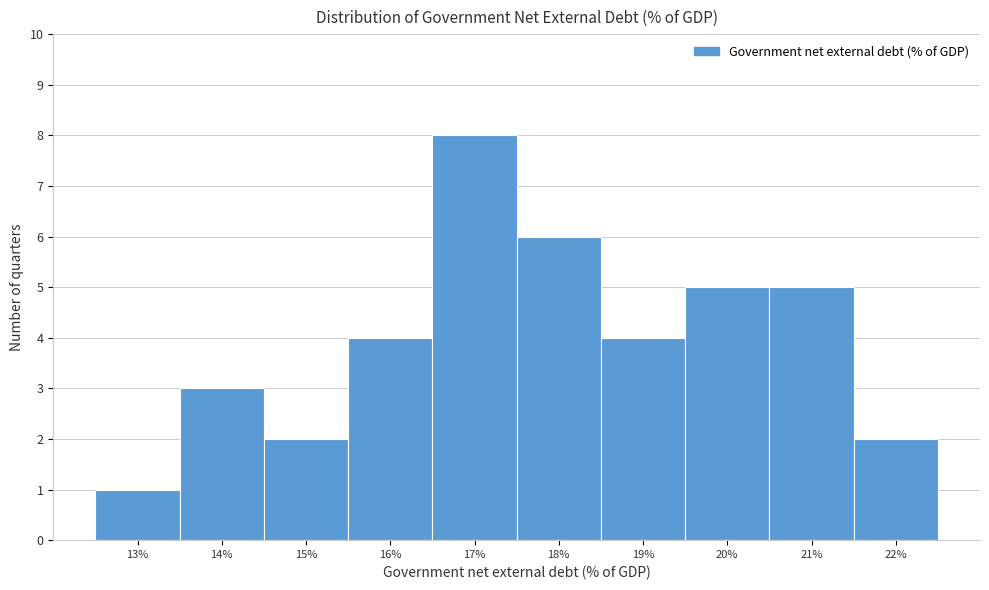

Reading left to right, what are all the values shown in this chart?

1	3	2	4	8	6	4	5	5	2